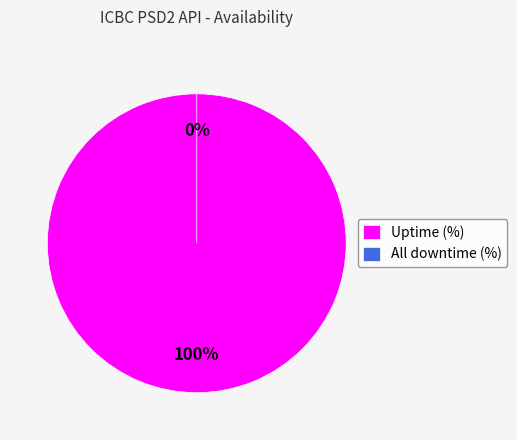

How many segments does this pie chart have?

2